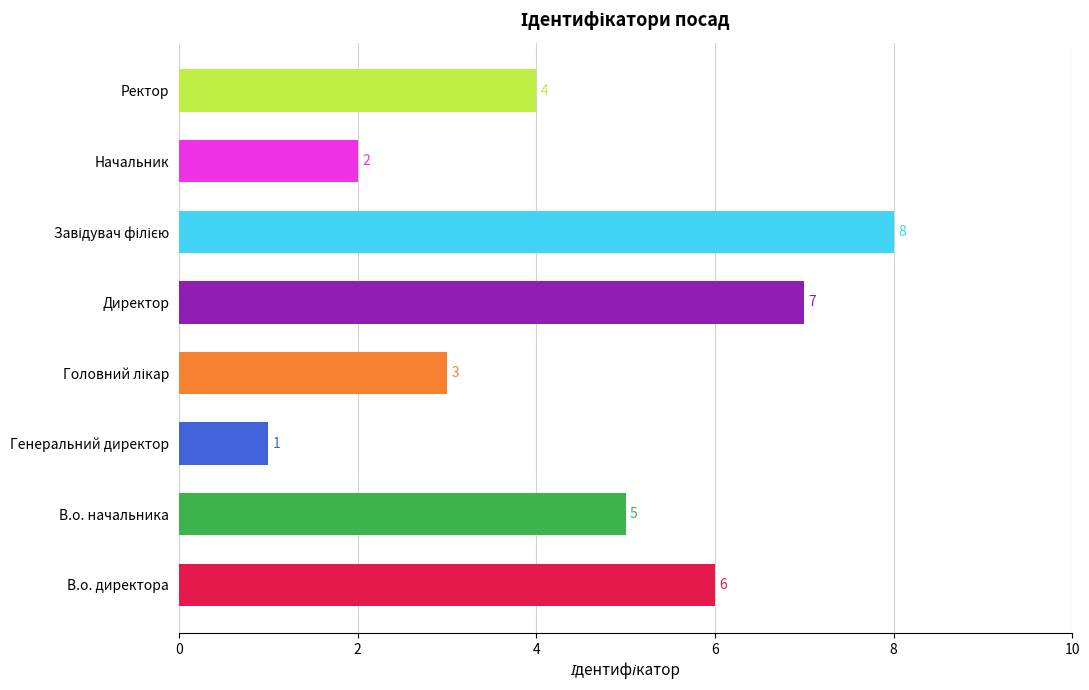

What is the maximum value shown in the chart?

8